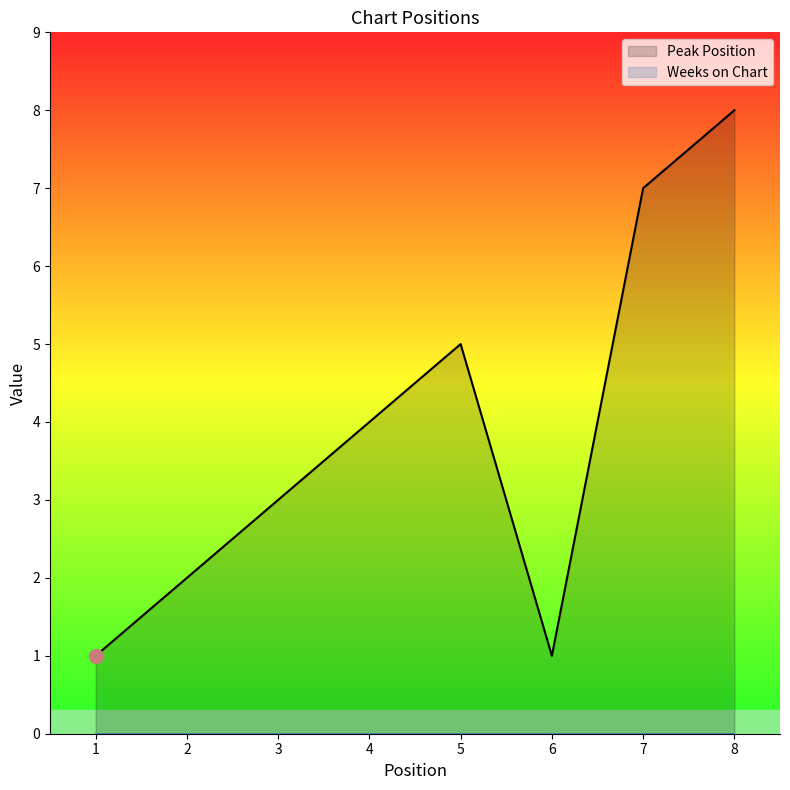

At which category does the data reach its first local peak?

5